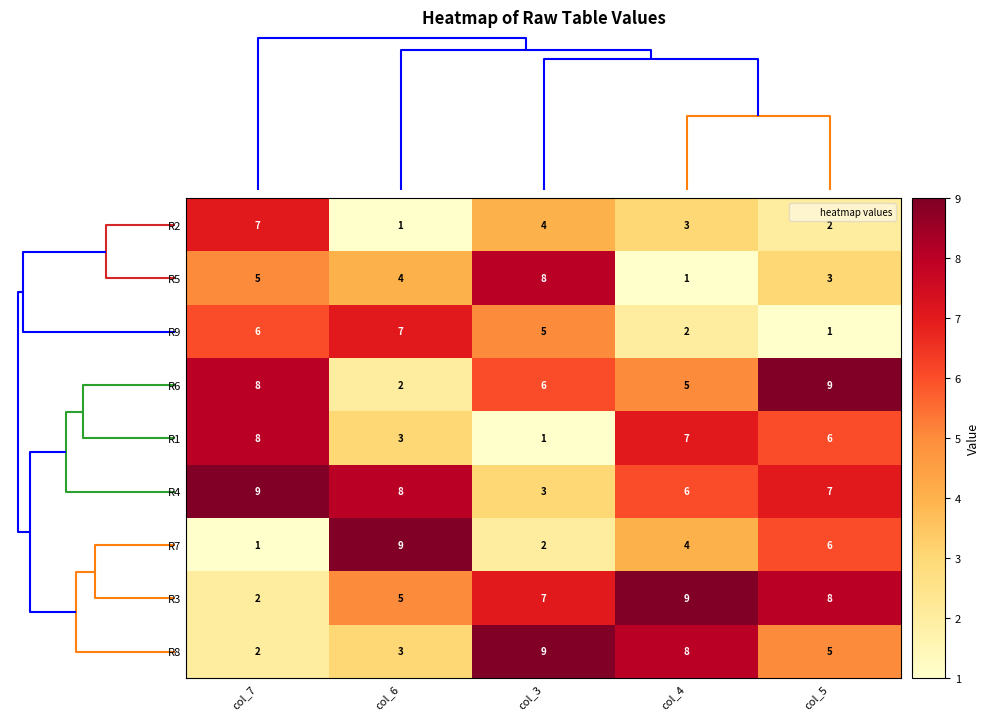

What is the difference between the R6 values at col_4 and col_5?

4